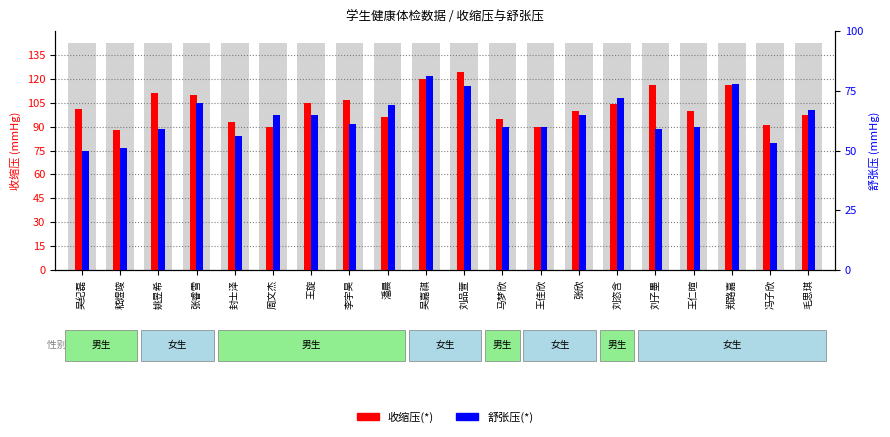

What is the label of the 14th bar from the right?

王旋